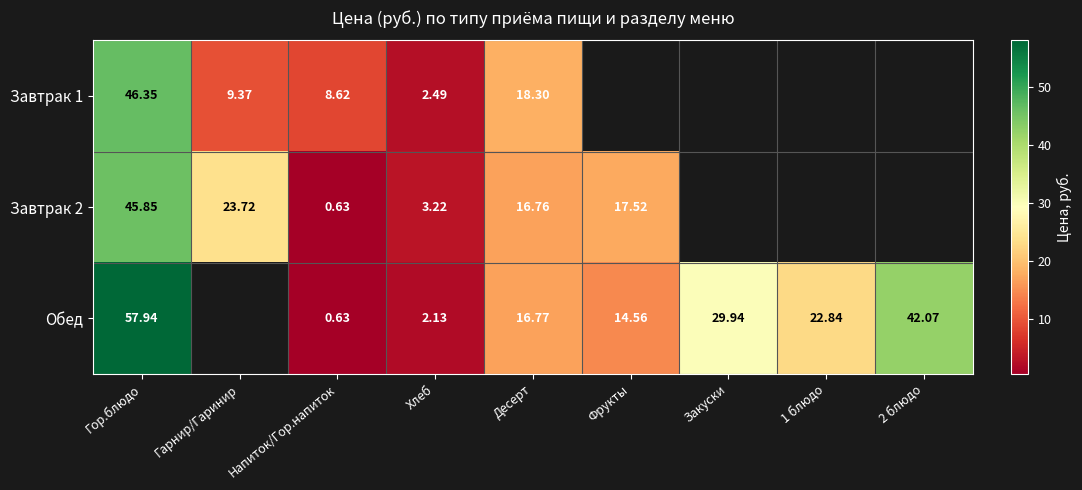

Between Напиток/Гор.напиток and Десерт, which series saw the biggest shift?

Обед